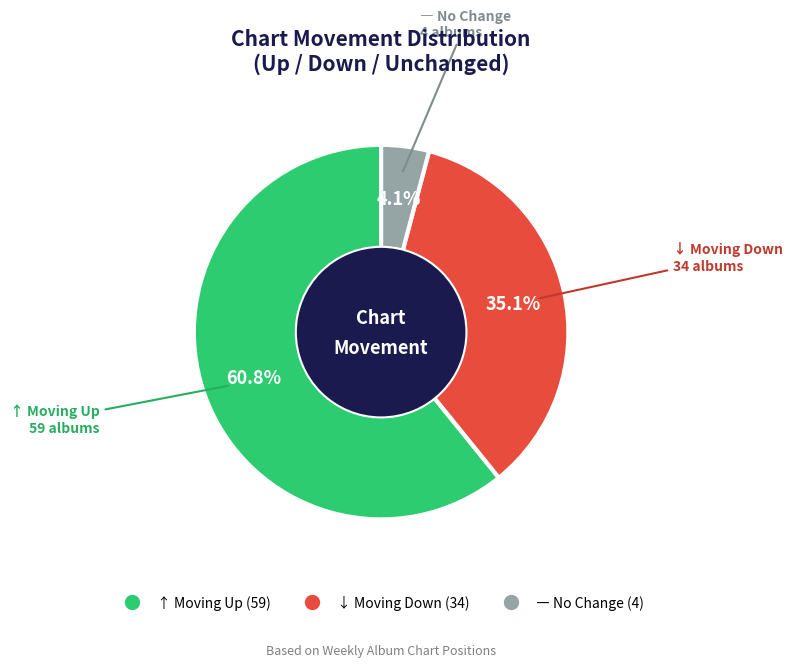

To the nearest percent, what is the average slice percentage?

33%